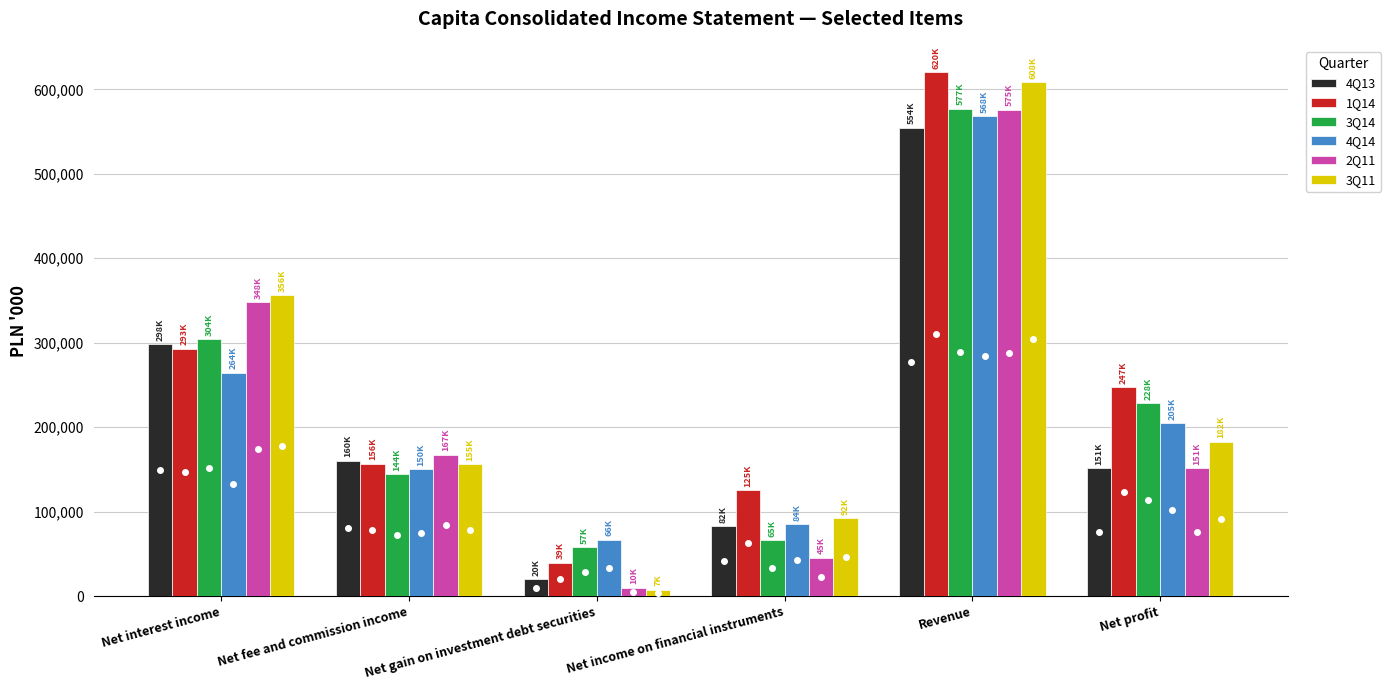

Which category has the lowest value across all series?

Net gain on investment debt securities